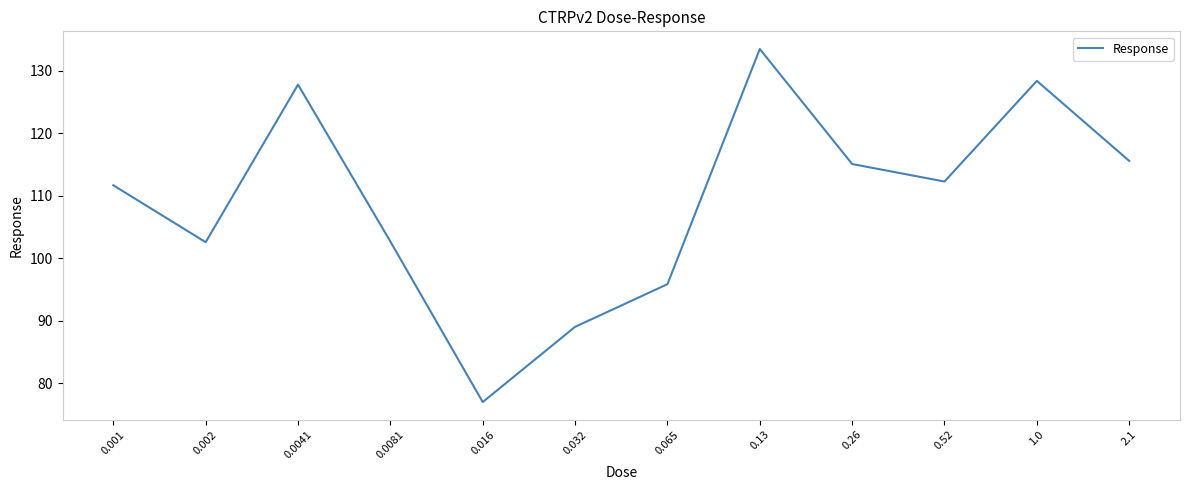

What is the difference between the values at 0.0041 and 0.52?

15.5